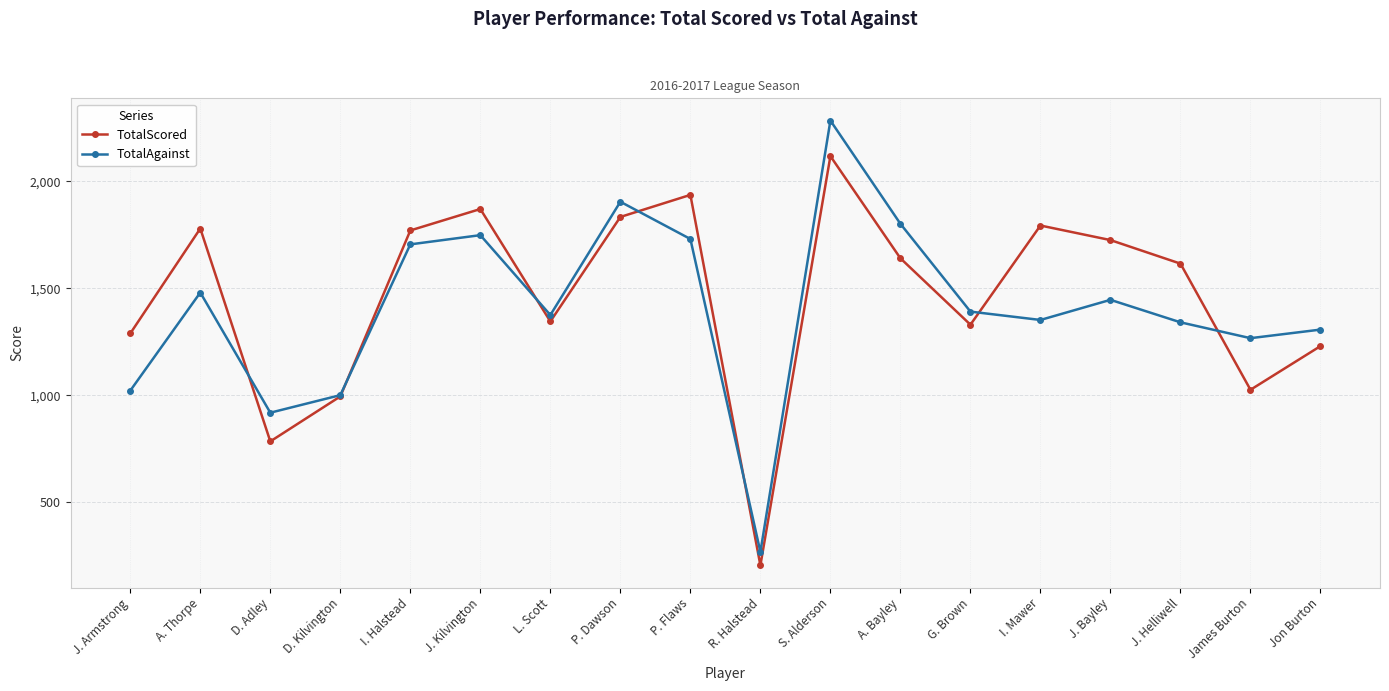

Which series has the largest range (max minus min)?

TotalAgainst